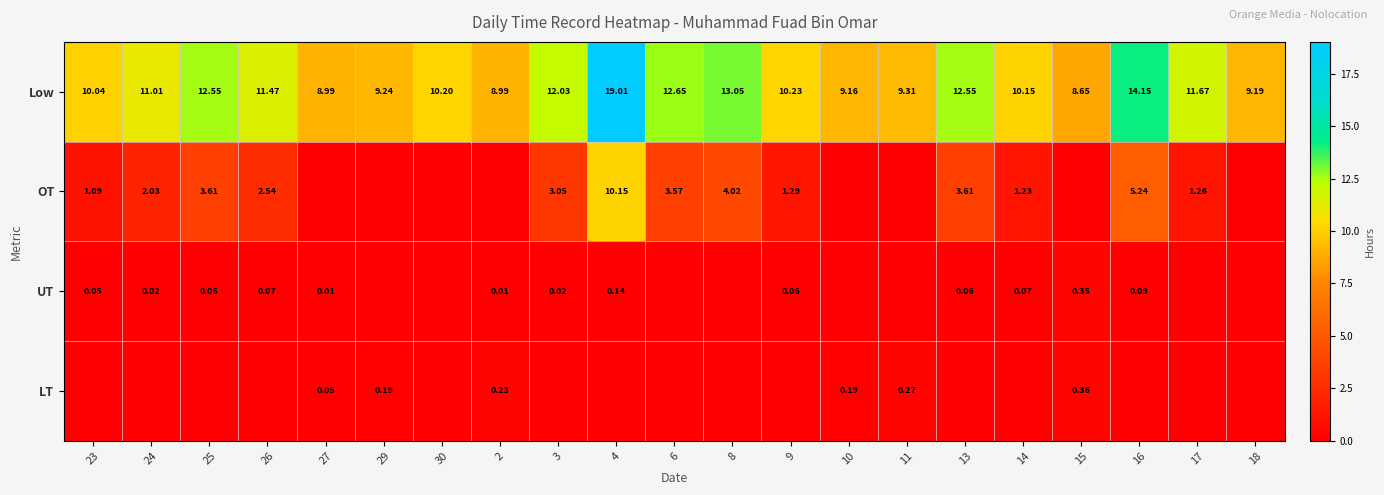

How many values in LT are above zero?

6